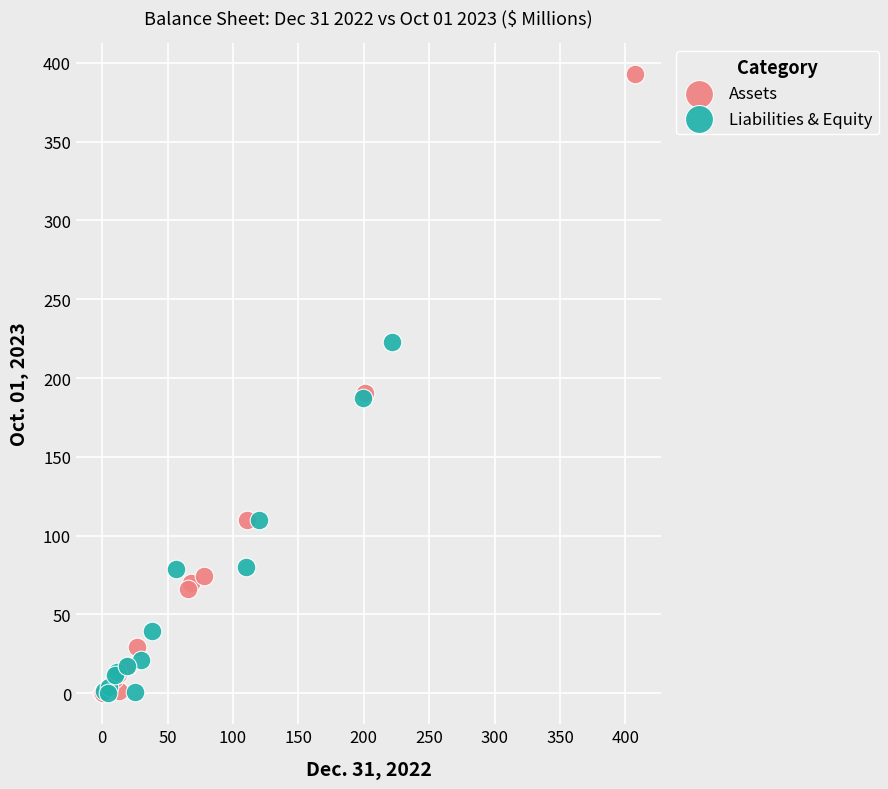

Which series contains the highest Y value?

Assets